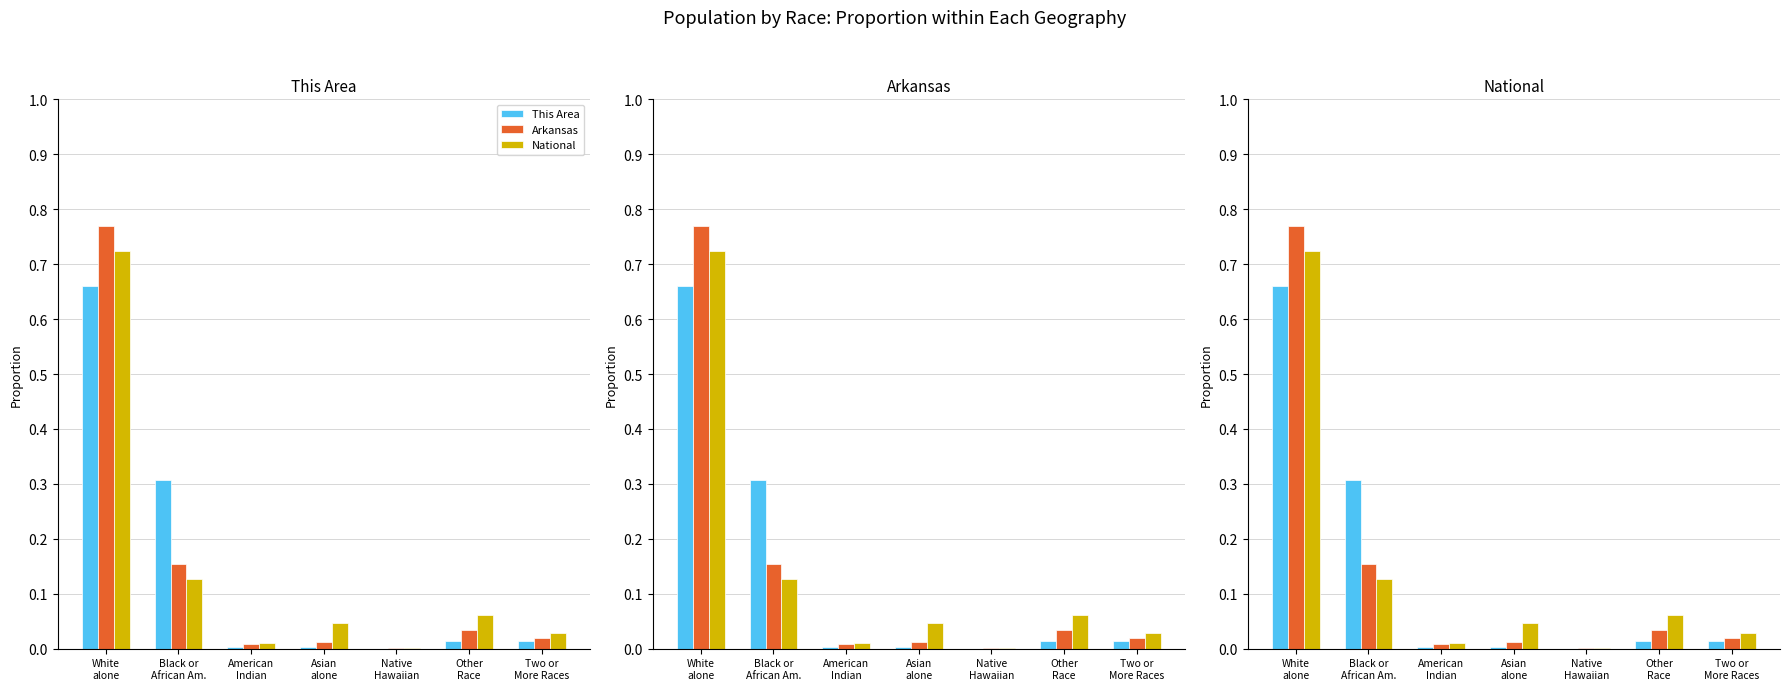

Reading left to right, what are all the values shown in this chart?

This Area: White
alone=0.7	Black or
African Am.=0.3	American
Indian=0.0	Asian
alone=0.0	Native
Hawaiian=0.0	Other
Race=0.0	Two or
More Races=0.0
Arkansas: White
alone=0.8	Black or
African Am.=0.2	American
Indian=0.0	Asian
alone=0.0	Native
Hawaiian=0.0	Other
Race=0.0	Two or
More Races=0.0
National: White
alone=0.7	Black or
African Am.=0.1	American
Indian=0.0	Asian
alone=0.0	Native
Hawaiian=0.0	Other
Race=0.1	Two or
More Races=0.0